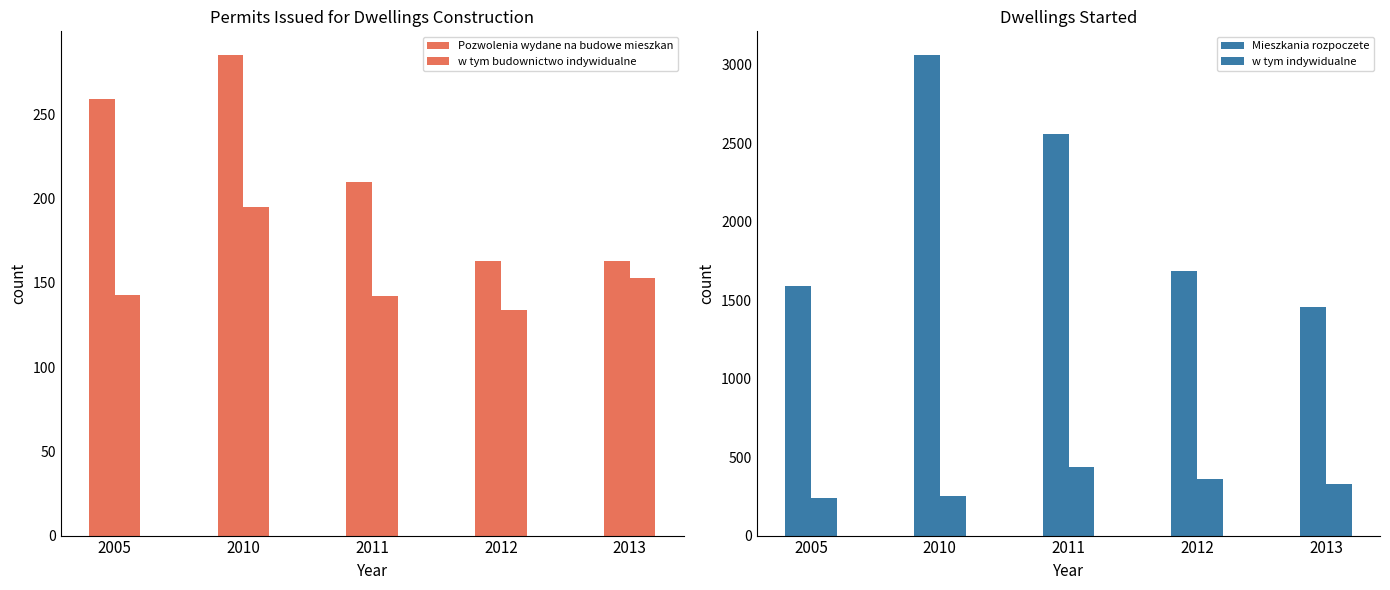

List the labels in order of w tym budownictwo indywidualne value, smallest first.

2012, 2011, 2005, 2013, 2010